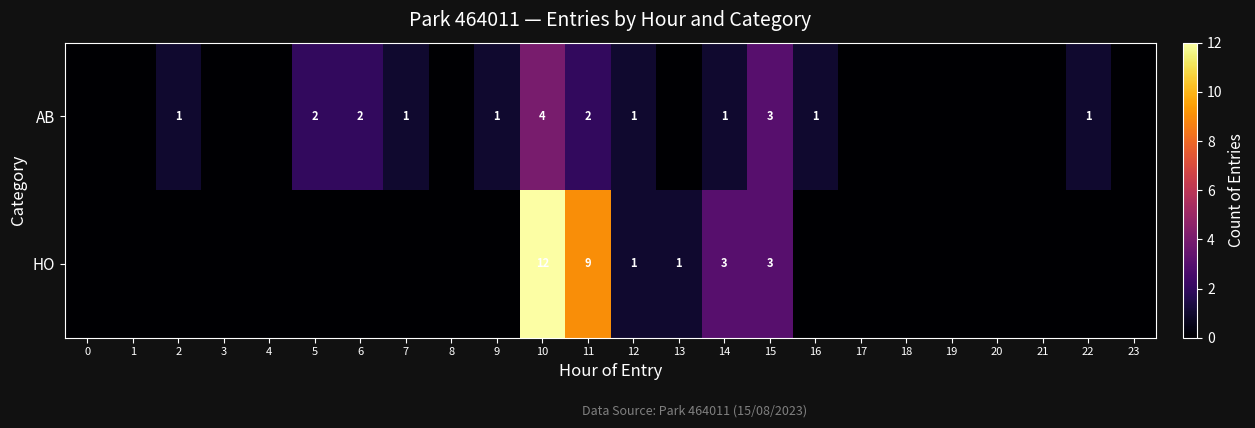

The AB series shows 1 at 22. True or false?

True